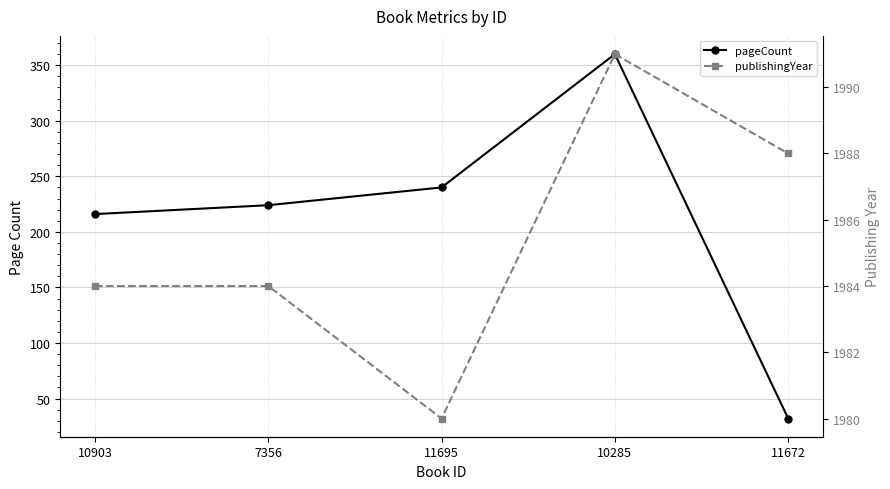

True or false: pageCount and publishingYear cross at least once.

False